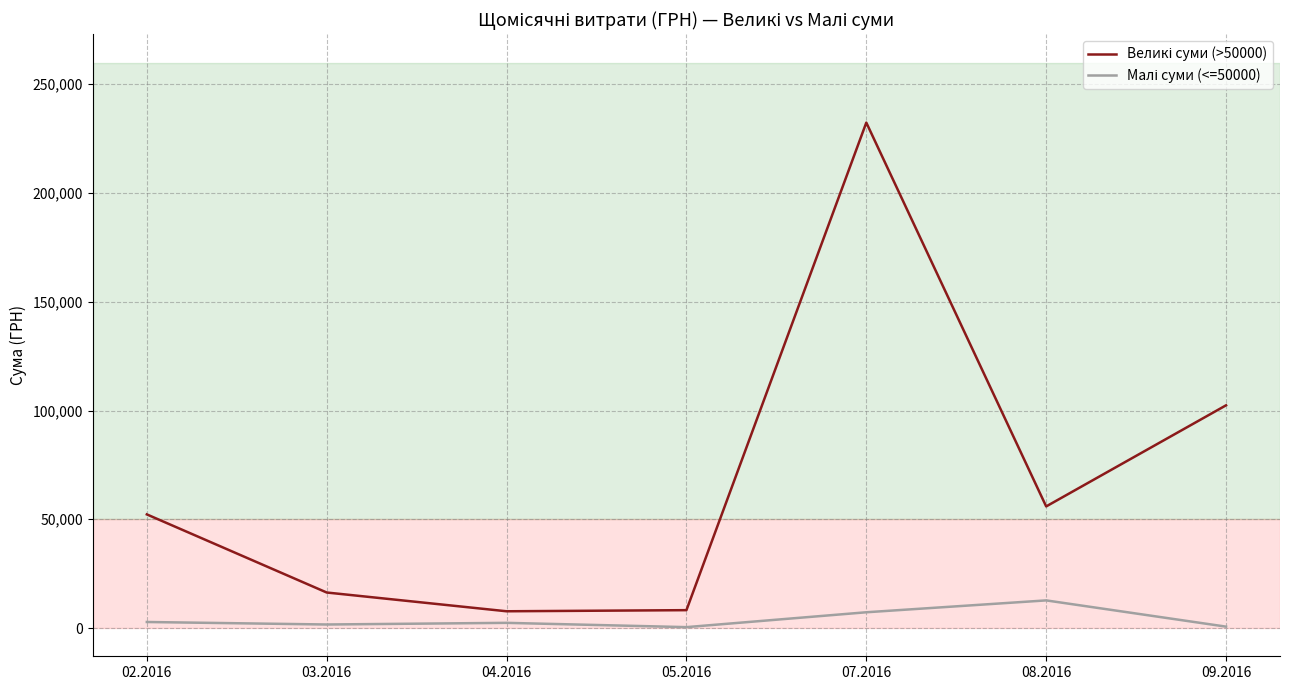

At how many categories does at least one series exceed 213417?

1